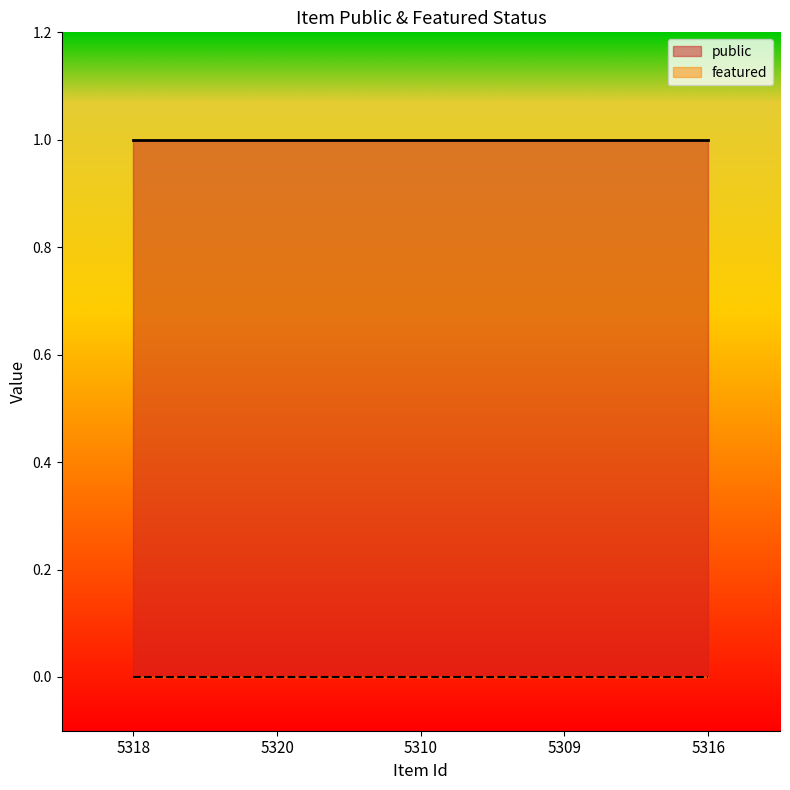

What value does the public series have at 5316?

1